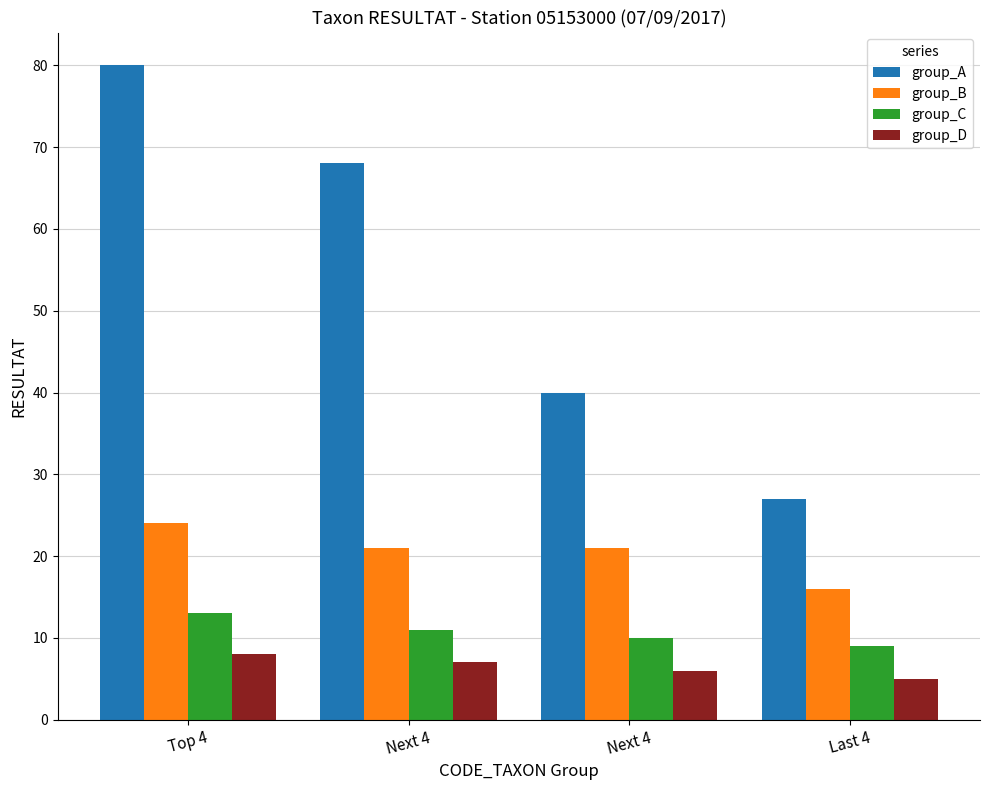

What is the sum of all group_A values?

215